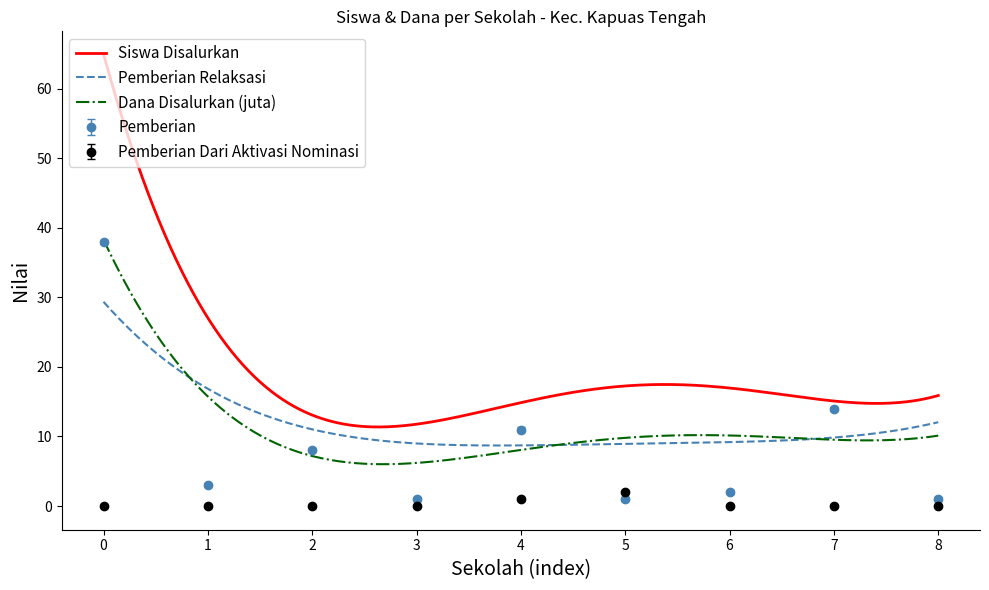

What is the minimum value for Siswa Disalurkan?

11.4